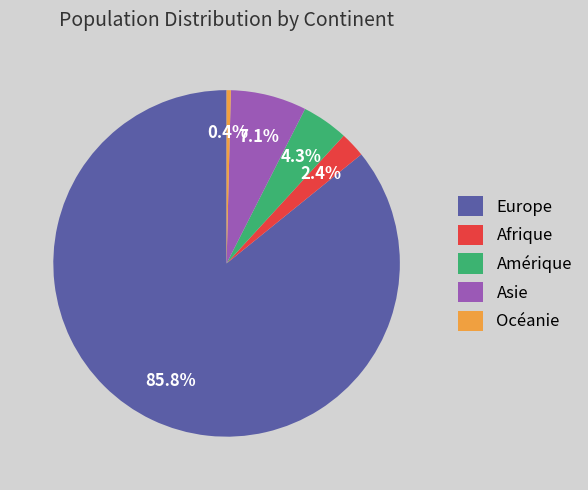

What is the majority slice?

Europe